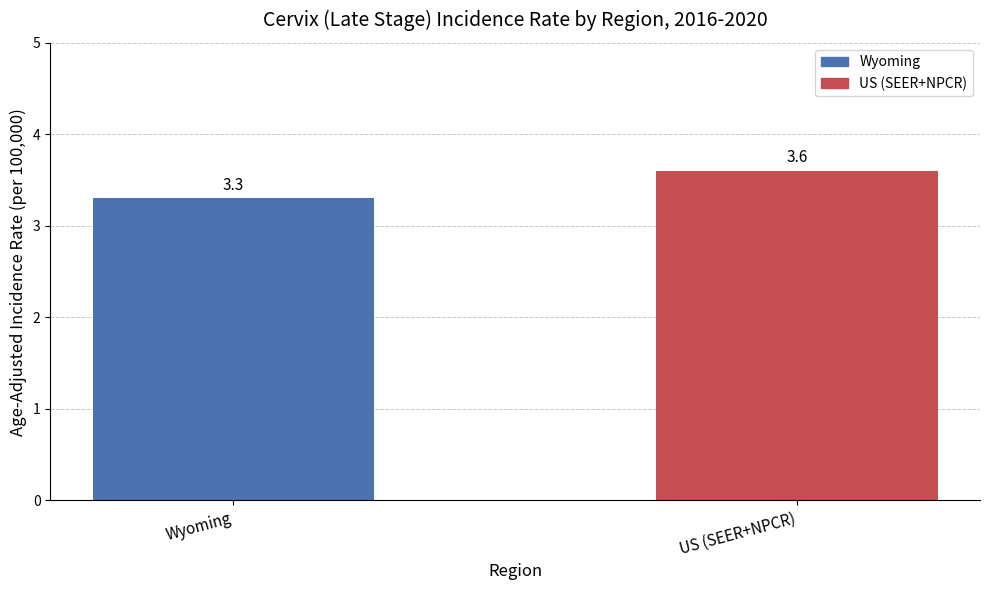

What is the change in value from Wyoming to US (SEER+NPCR)?

+0.3